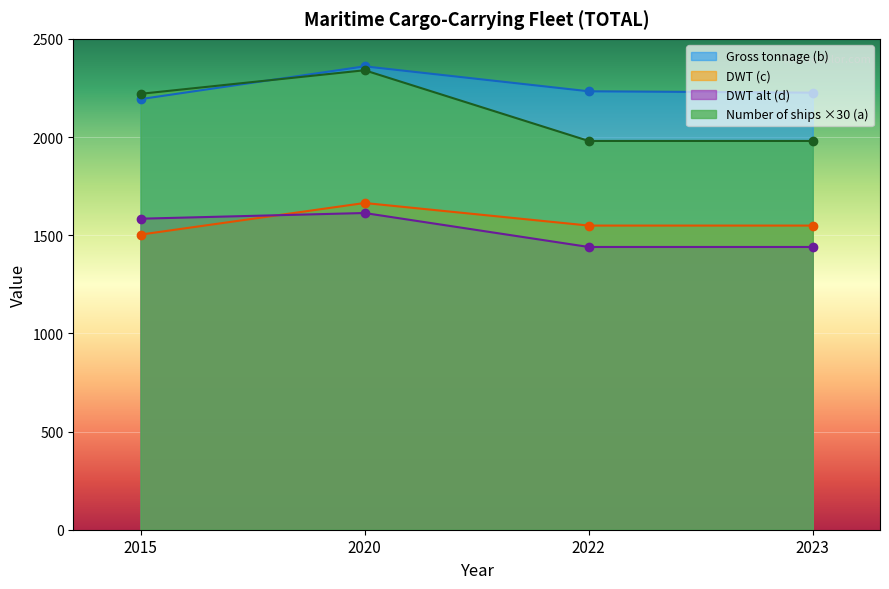

True or false: Gross tonnage (b, hundreds) has more than 1 points higher than both neighbors.

False